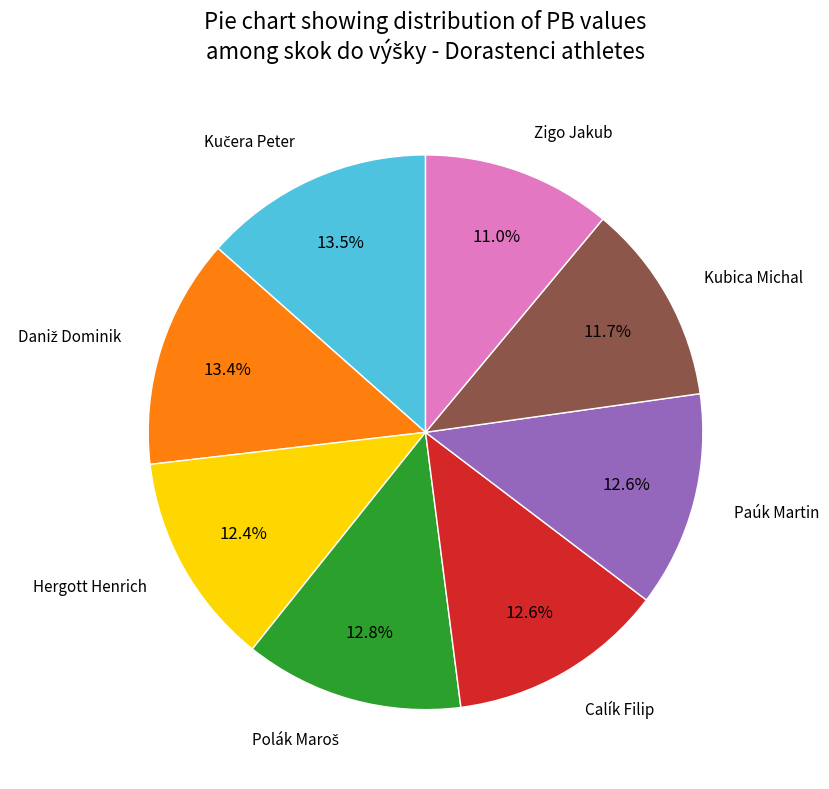

Is there a majority slice in this chart?

No